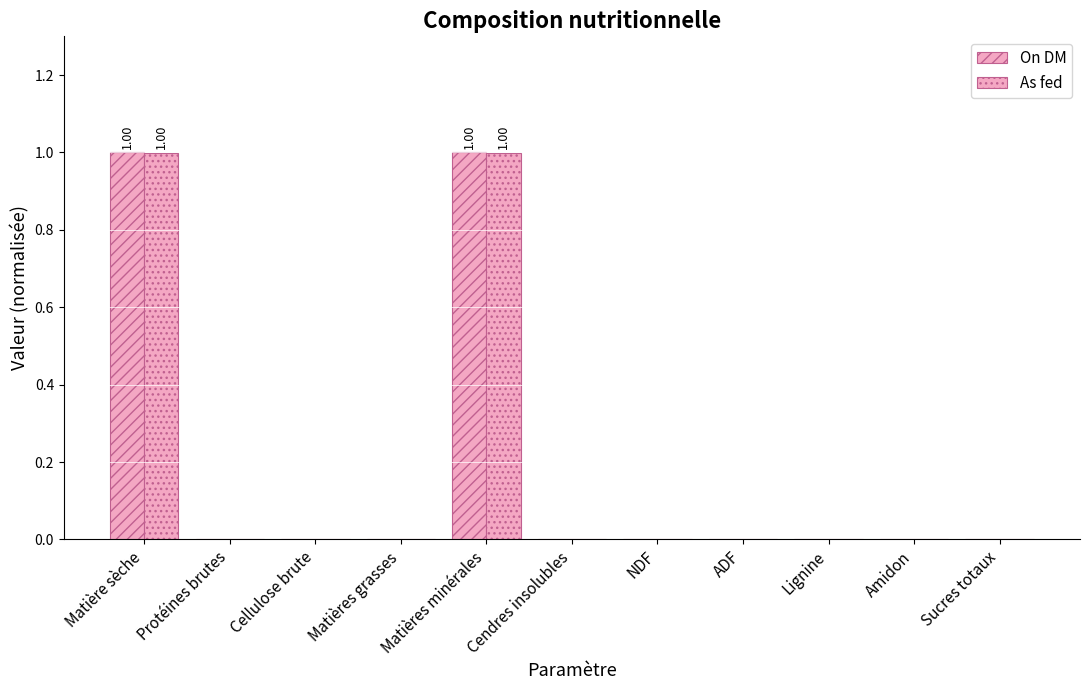

How many categories are shown in the chart?

11